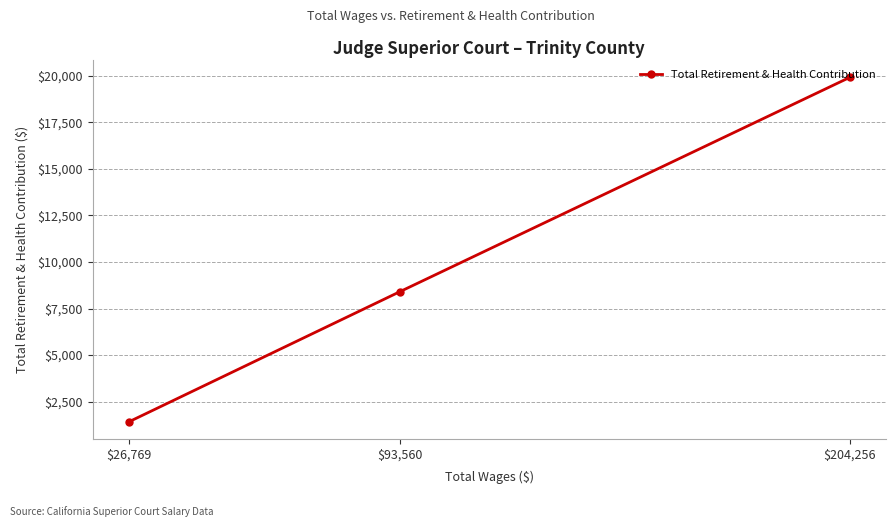

Rank the categories by value from lowest to highest.

$26,769, $93,560, $204,256